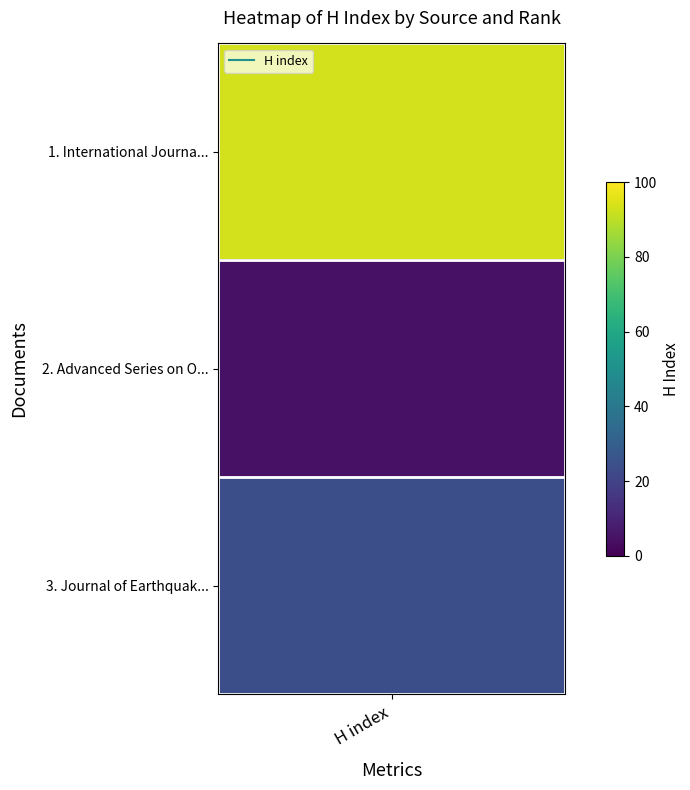

What is the ratio of the value at Journal of Earthquake and Tsunami to the value at International Journal of Modern Physics?

0.3